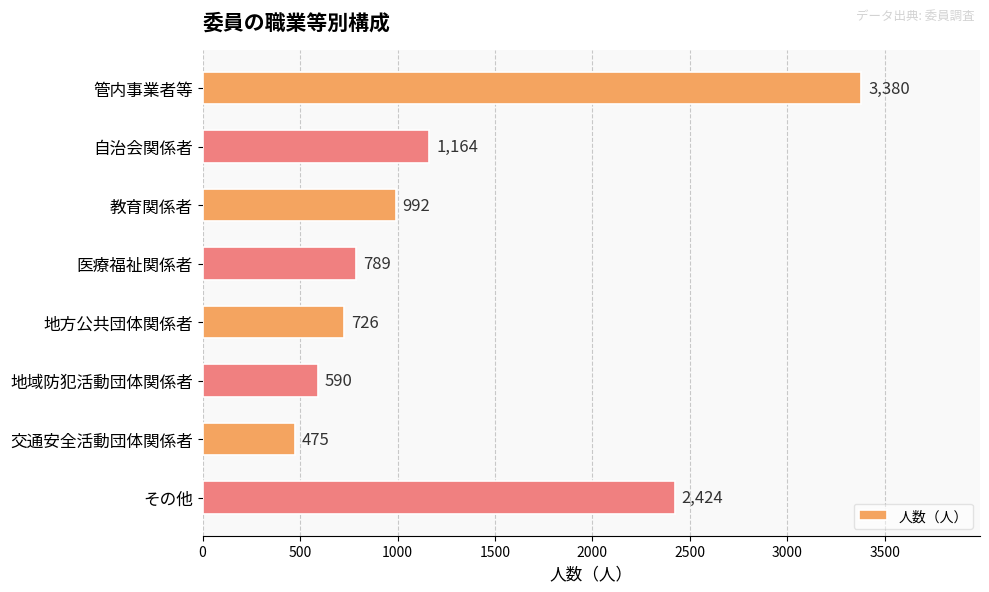

What is the sum of the values at 医療福祉関係者 and その他?

3213